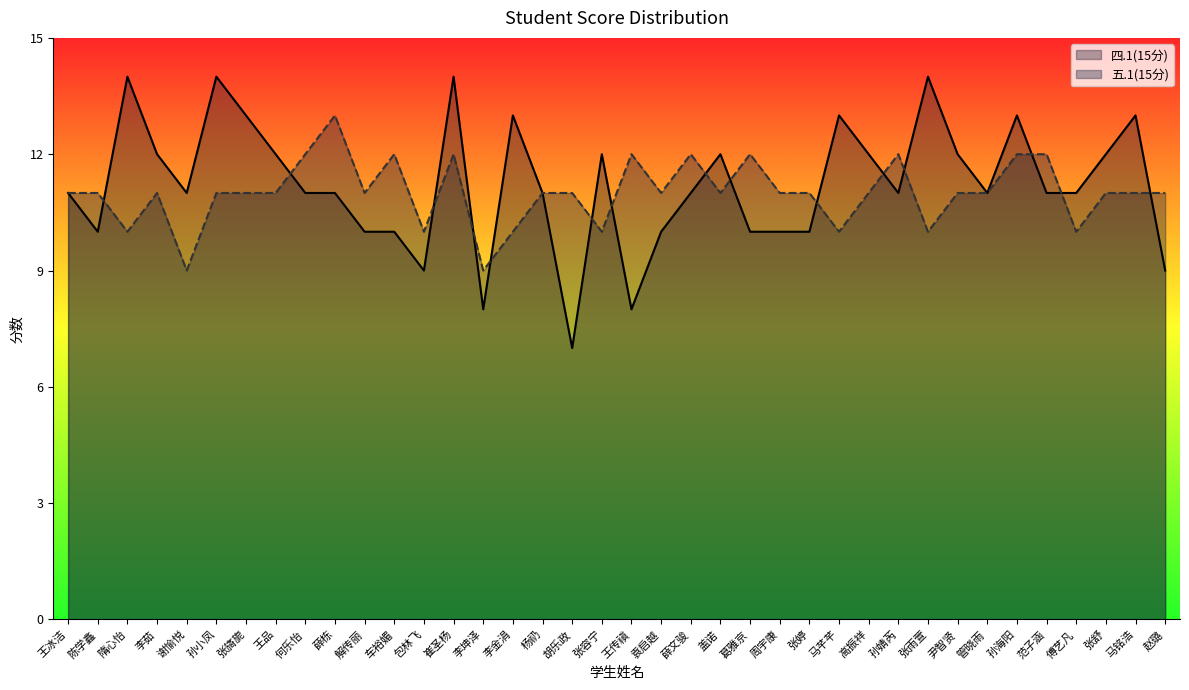

At which category does 五.1(15分) reach its first local valley?

隋心怡